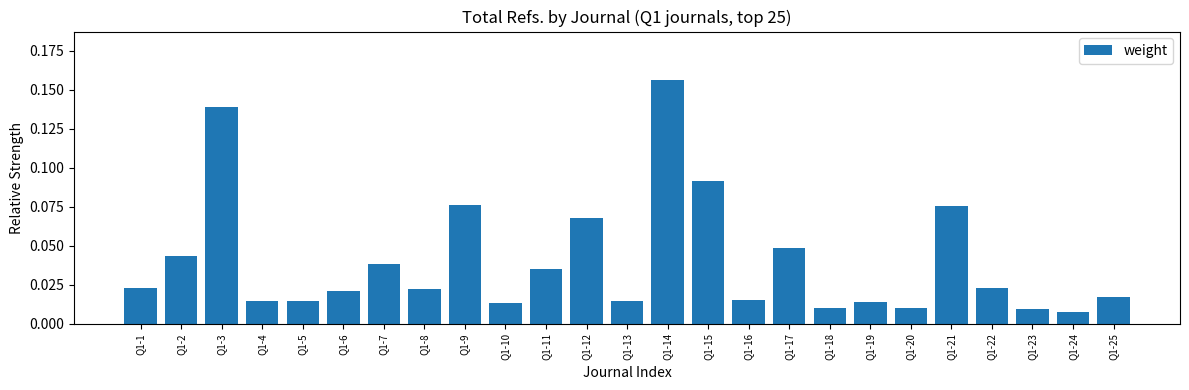

Which label corresponds to the smallest value in the chart?

Q1-24